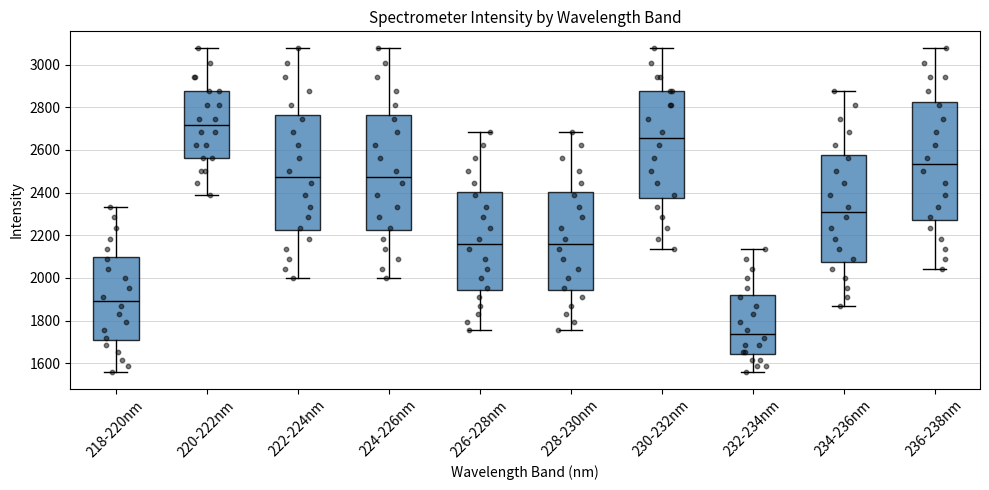

Reading left to right, transcribe this box plot: for each box, give where its median line is, the range the box spans, and where its two whiskers end, as read against the y-axis. The values are not printed on the chart, so give them approximately, as read against the axis.

218-220nm: median 1900, box 1700 to 2100, whiskers 1560 to 2340
220-222nm: median 2720, box 2560 to 2880, whiskers 2400 to 3080
222-224nm: median 2480, box 2220 to 2760, whiskers 2000 to 3080
224-226nm: median 2480, box 2220 to 2760, whiskers 2000 to 3080
226-228nm: median 2160, box 1940 to 2400, whiskers 1760 to 2680
228-230nm: median 2160, box 1940 to 2400, whiskers 1760 to 2680
230-232nm: median 2660, box 2380 to 2880, whiskers 2140 to 3080
232-234nm: median 1740, box 1640 to 1920, whiskers 1560 to 2140
234-236nm: median 2300, box 2080 to 2580, whiskers 1860 to 2880
236-238nm: median 2540, box 2280 to 2820, whiskers 2040 to 3080